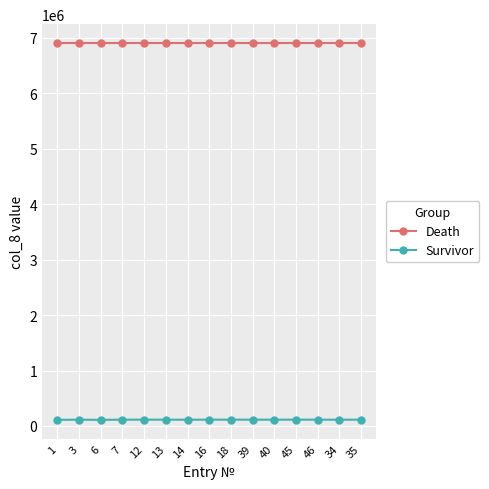

Rank the series by their average value, from lowest to highest.

Survivor, Death